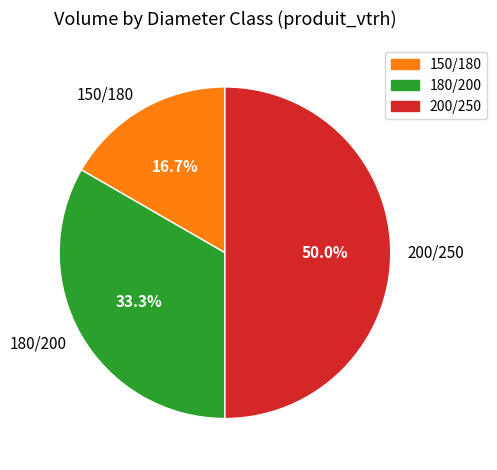

Is it true that 150/180 is 17% of the pie?

True